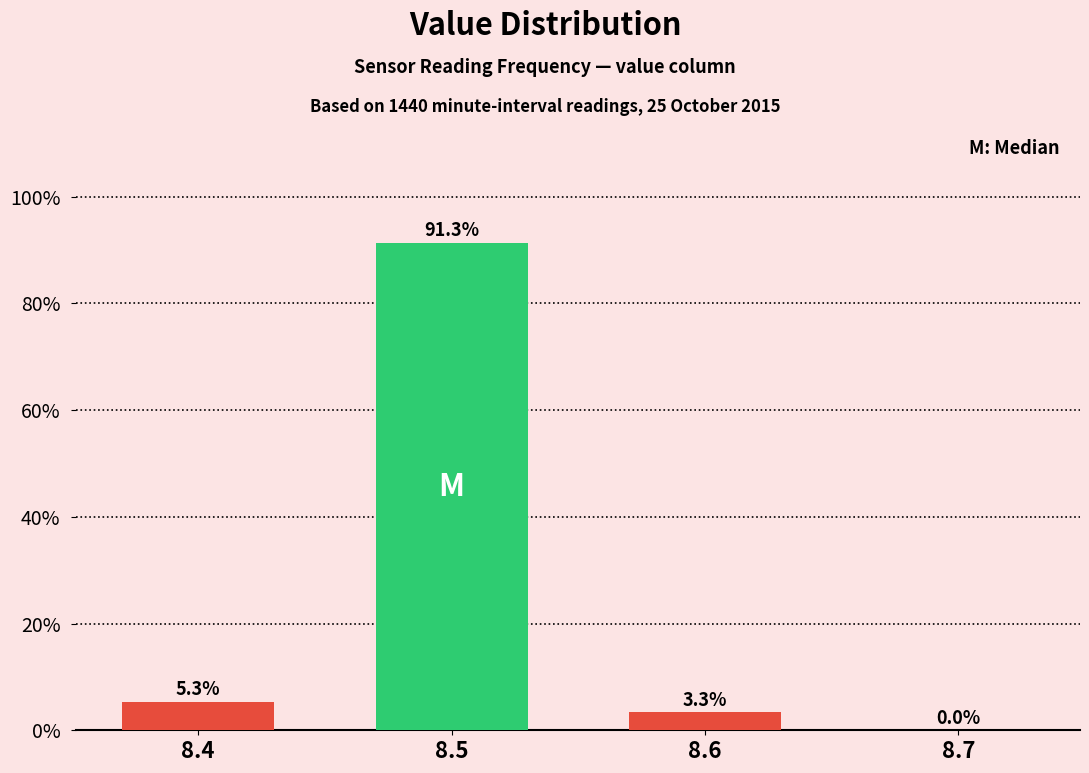

Reading right to left, extract all data points from this chart.

8.7=0.0	8.6=3.3	8.5=91.3	8.4=5.3